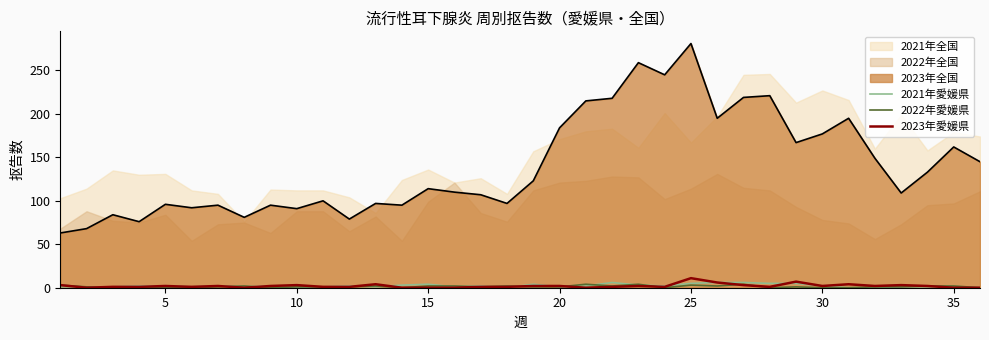

True or false: 2023年全国 and 2023年愛媛県 intersect in this chart.

False